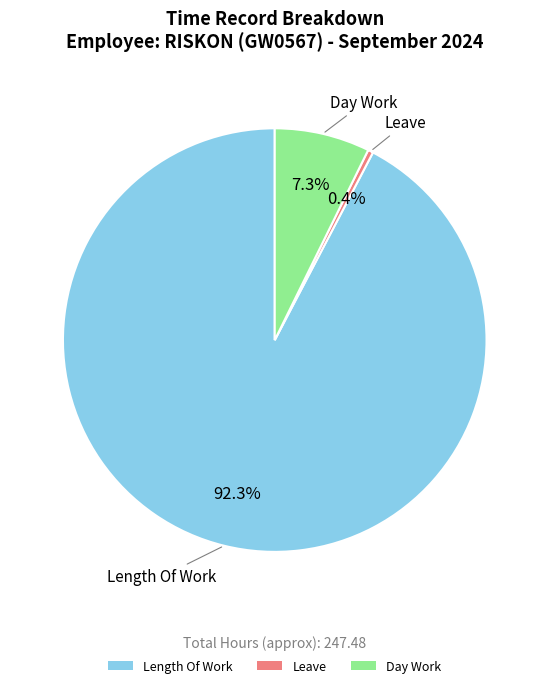

Is it true that Day Work is 1% of the pie?

False